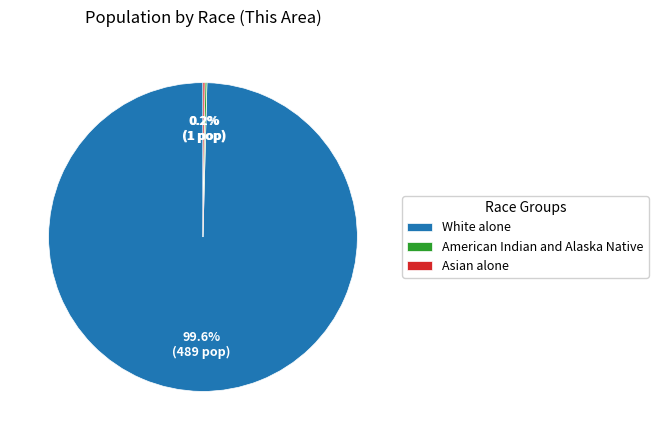

Which category has the biggest portion of the pie?

White alone